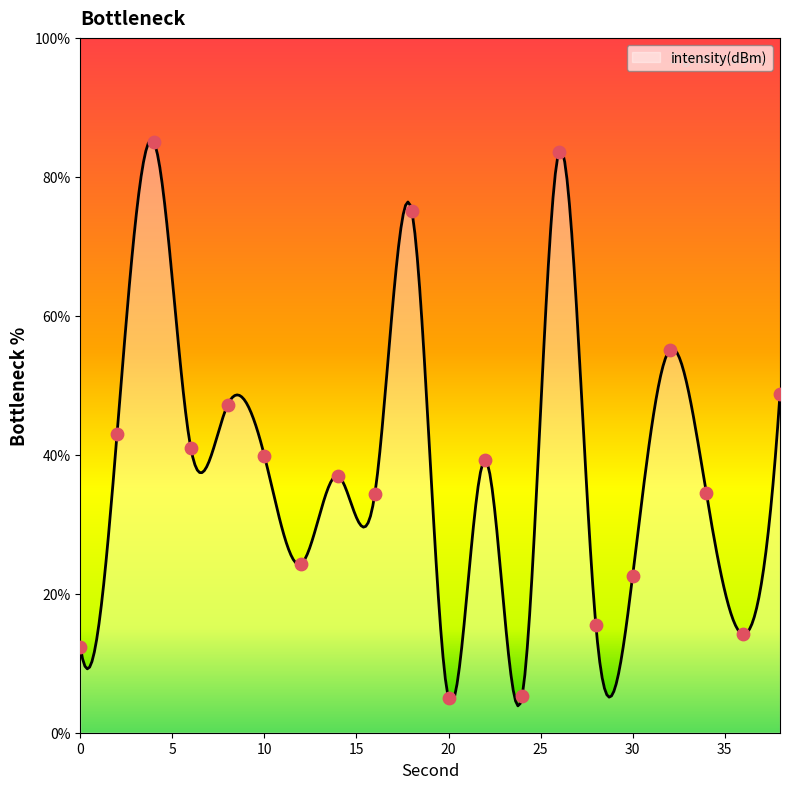

What is the change in value from 8 to 24?

-41.8